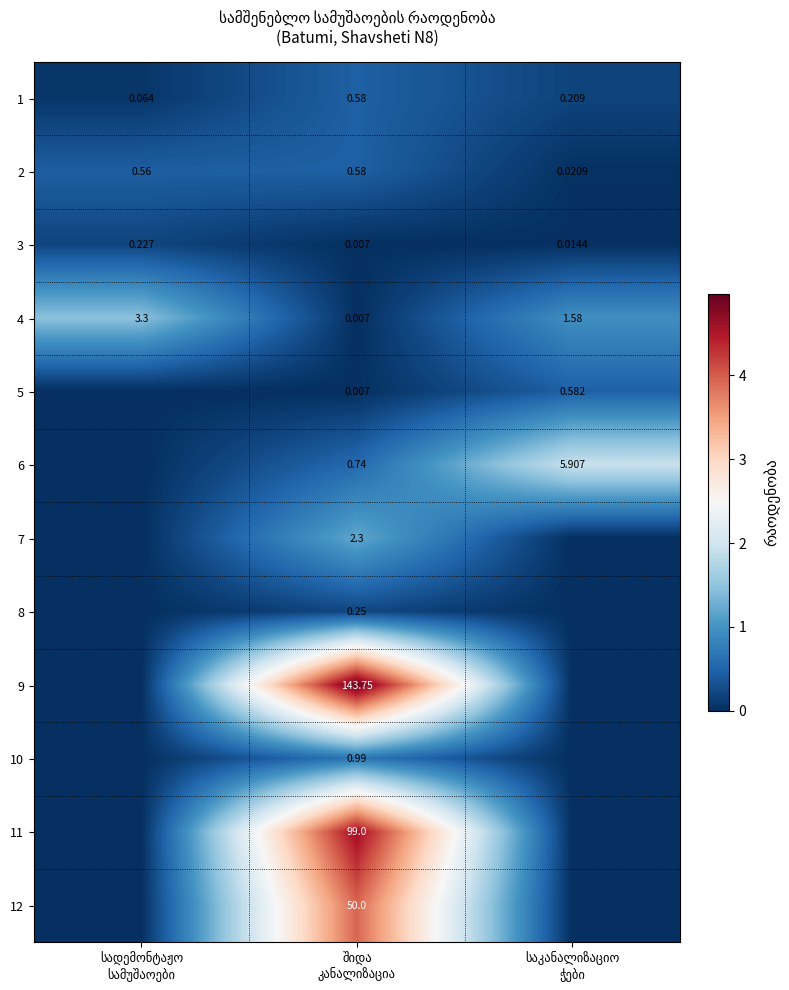

Where is 9 nearest to the value 2?

სადემონტაჟო სამუშაოები